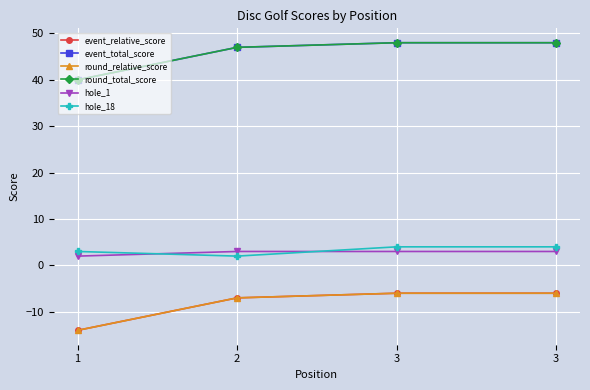

Which category has the lowest value across all series?

1